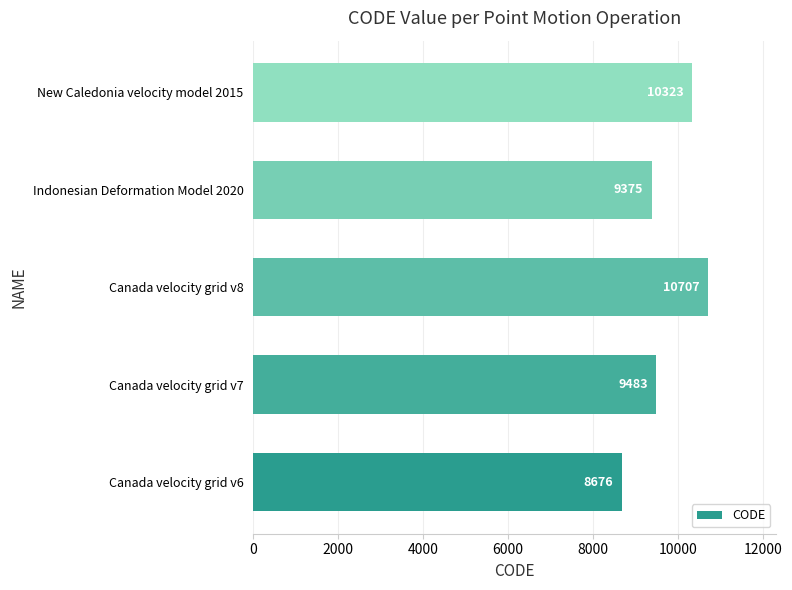

What is the sum of all values?

48564